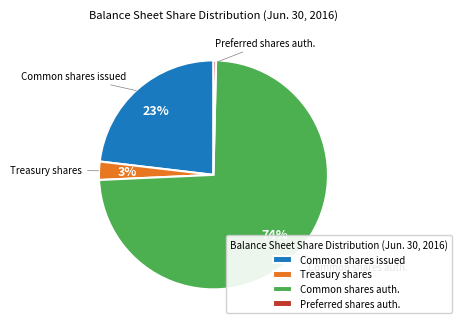

Is it true that Treasury shares is 3% of the pie?

True